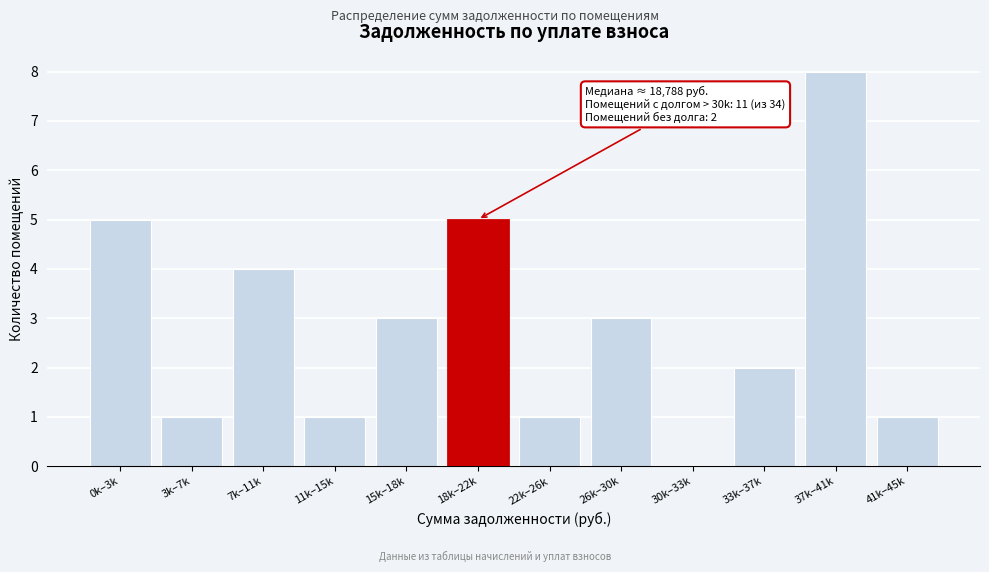

Reading left to right, what are all the values shown in this chart?

0k–3k=5	3k–7k=1	7k–11k=4	11k–15k=1	15k–18k=3	18k–22k=5	22k–26k=1	26k–30k=3	30k–33k=0	33k–37k=2	37k–41k=8	41k–45k=1